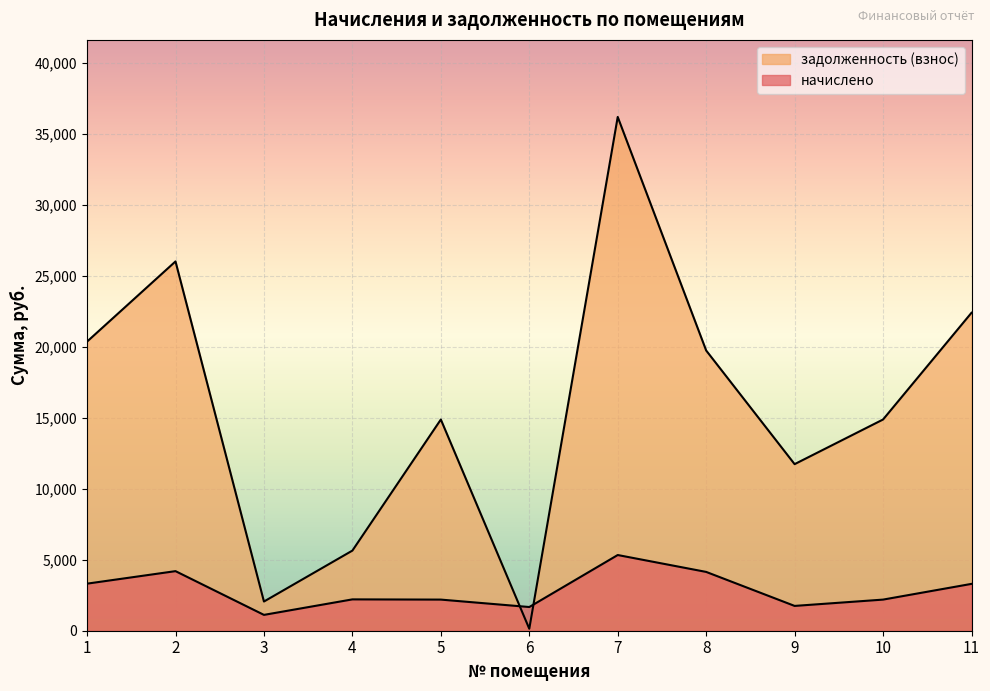

At how many categories does at least one series exceed 33137?

1